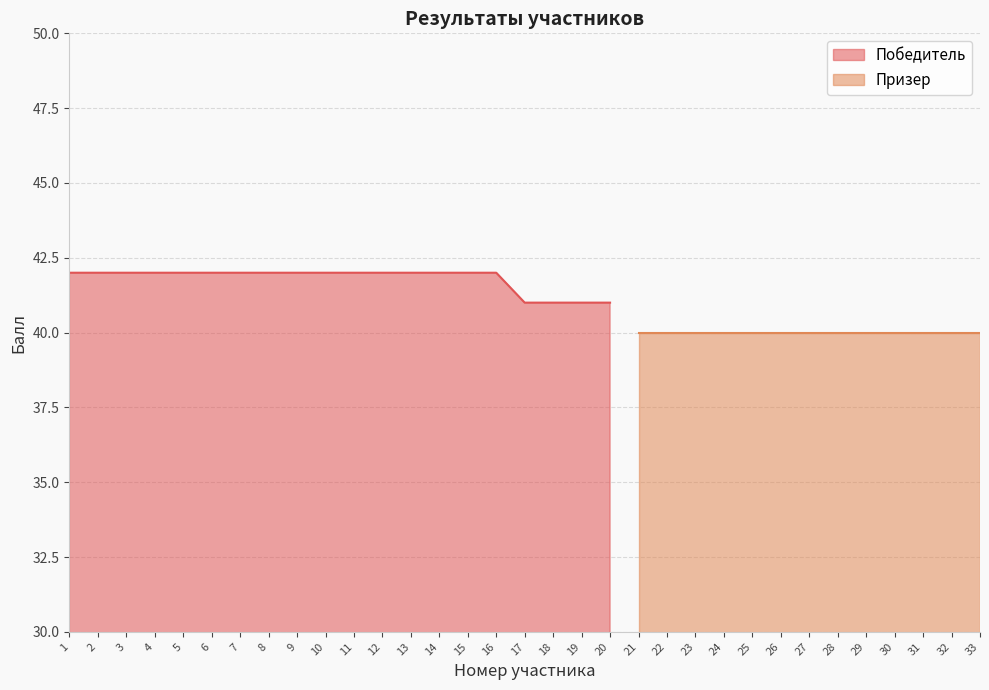

What is the sum of all values?

836